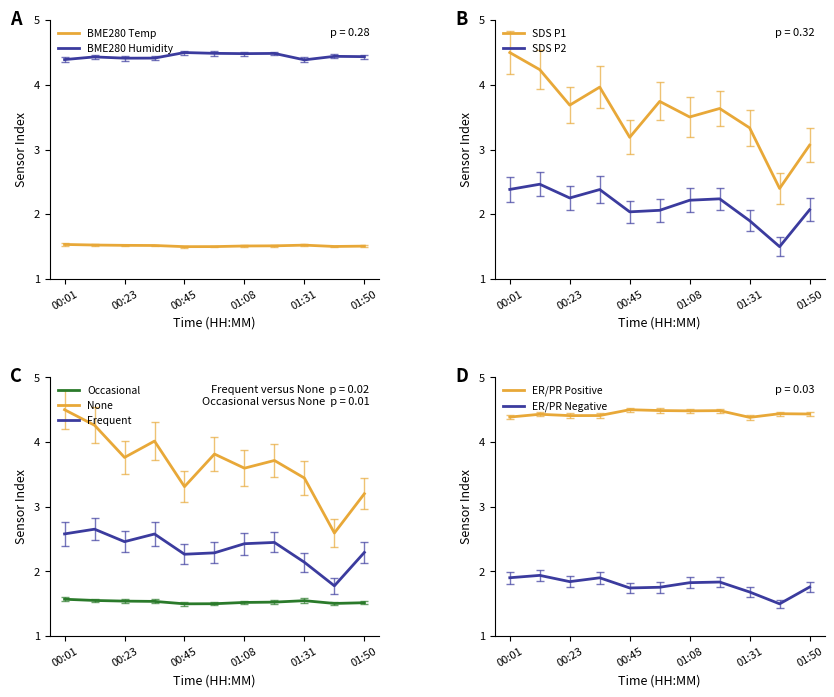

What is the sum of the SDS_P2 values at 00:23 and 01:08?

4.9